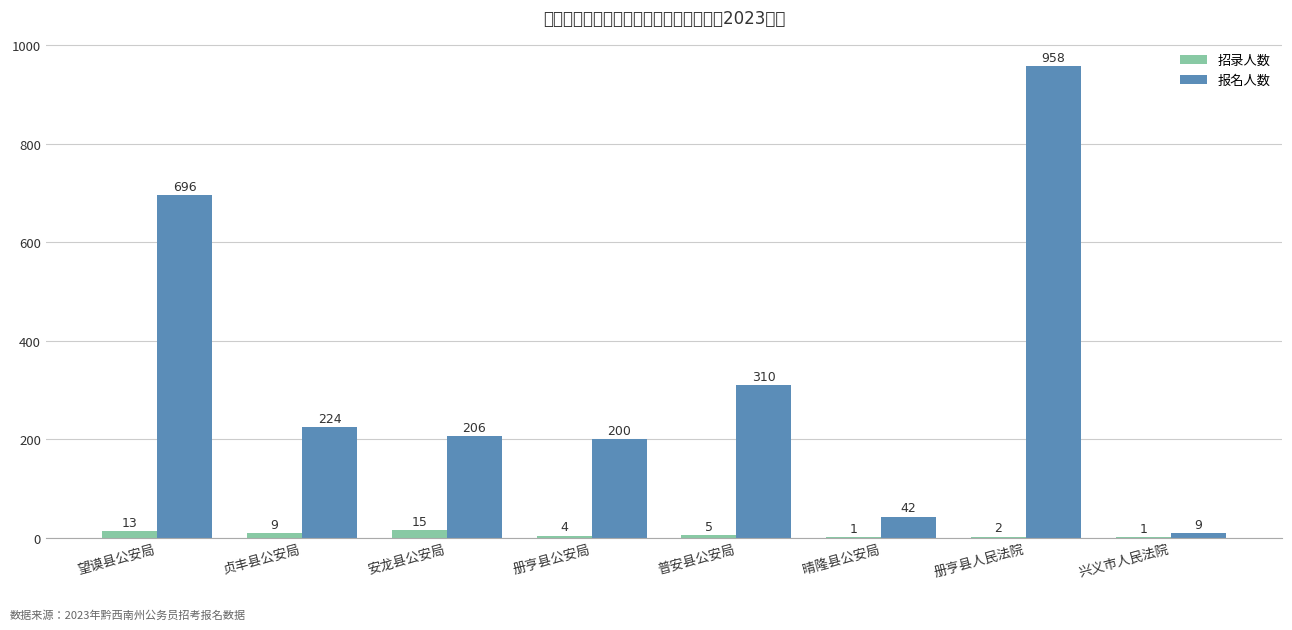

Between 安龙县公安局 and 望谟县公安局, which is larger?

安龙县公安局